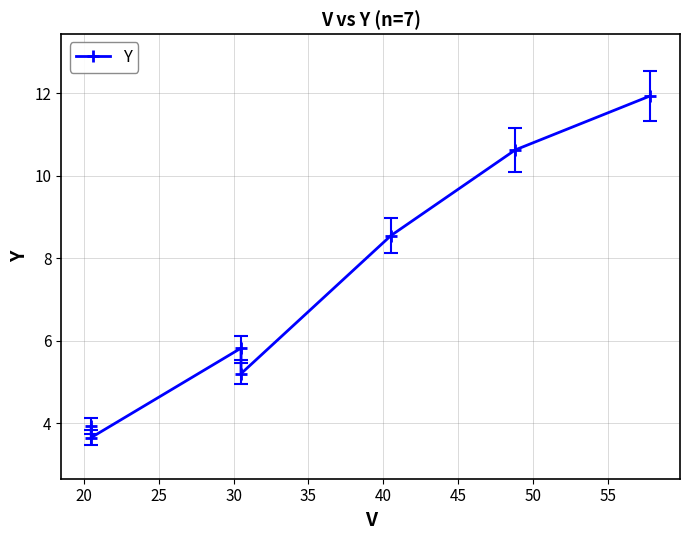

Which label corresponds to the smallest value in the chart?

20